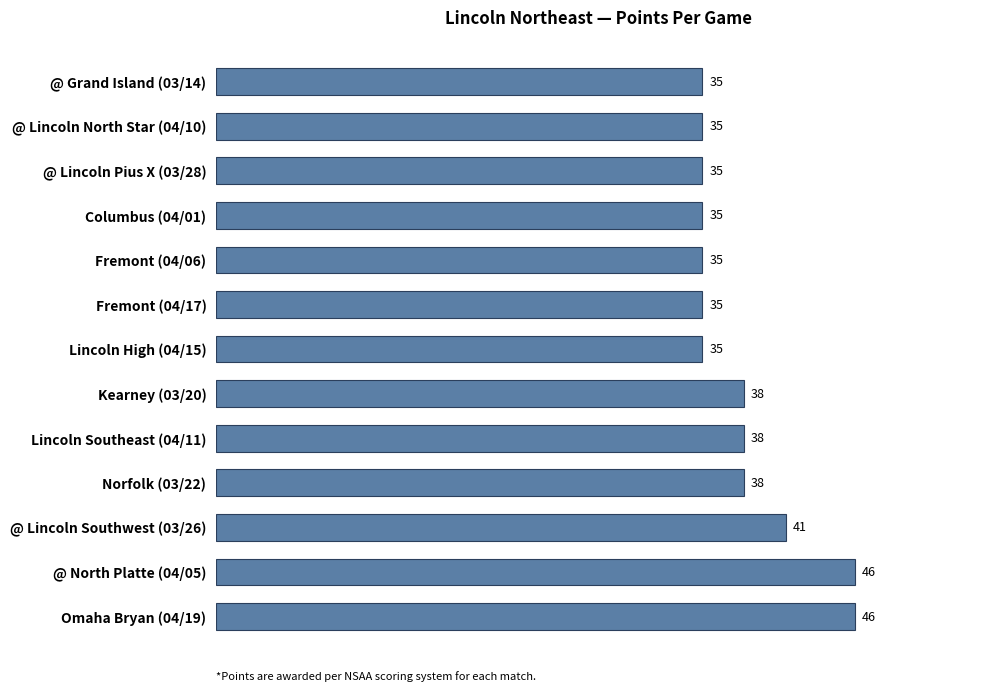

What is the ratio of the value at @ Lincoln North Star (04/10) to the value at Norfolk (03/22)?

0.9